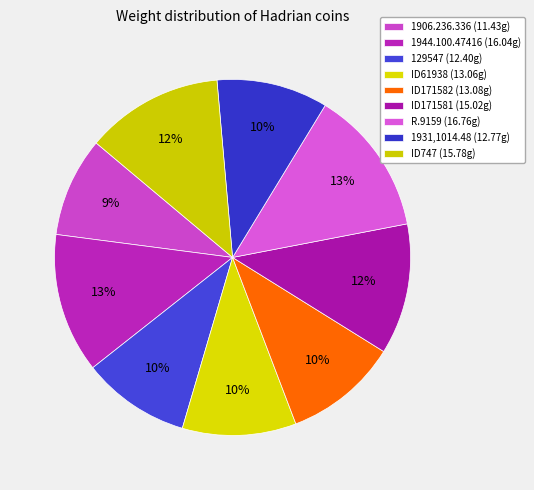

Count the number of slices in the pie.

9